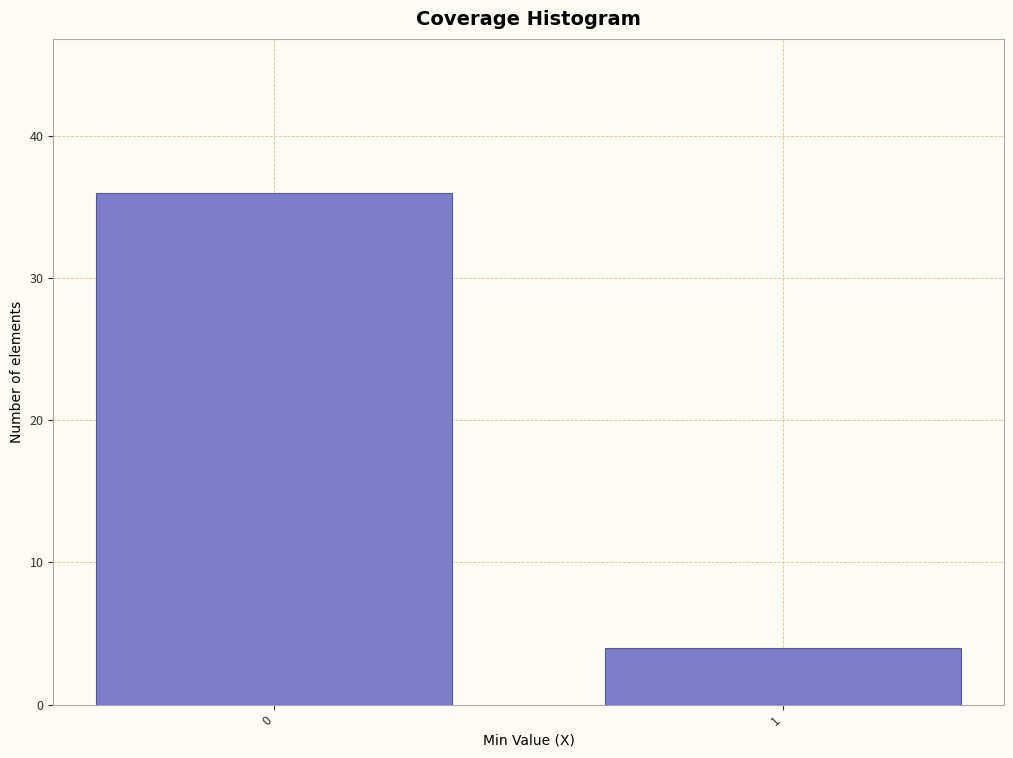

Reading left to right, list all the values displayed in this chart.

0=36	1=4